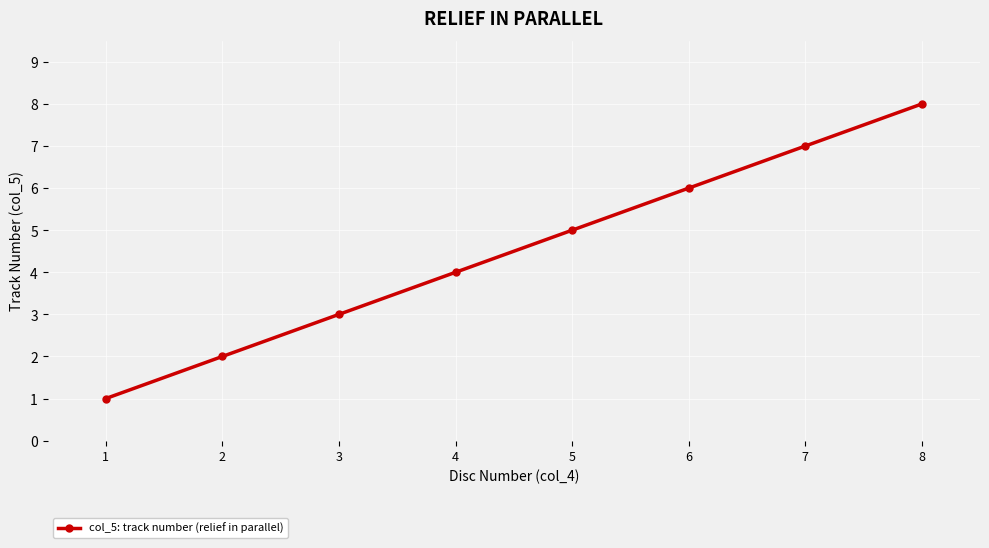

Read the value at 8.

8